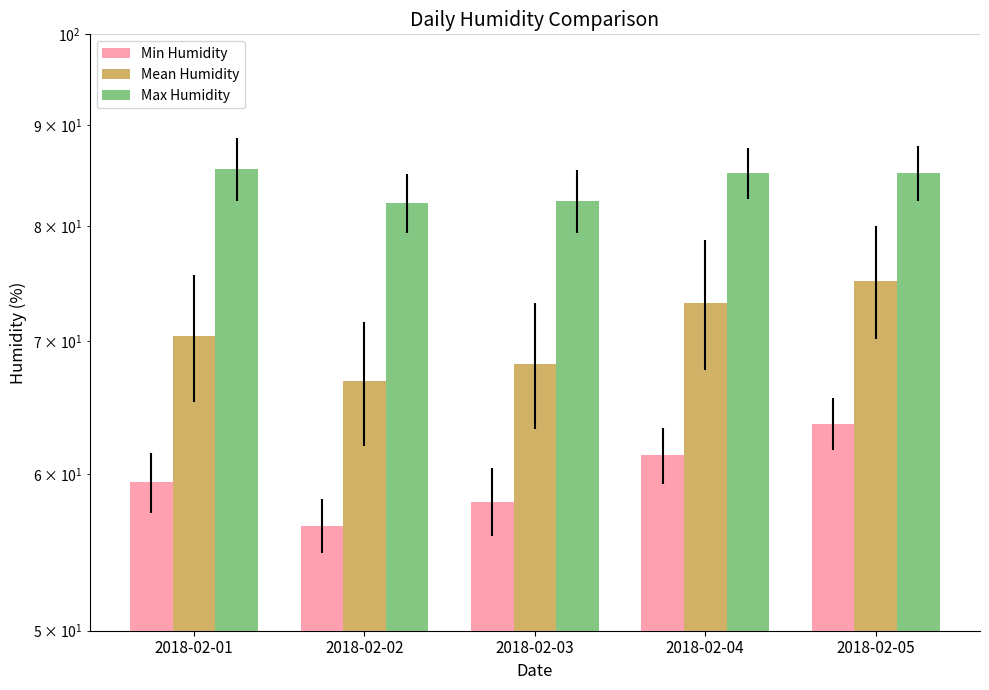

At which label does Min Humidity first exceed 59?

2018-02-01